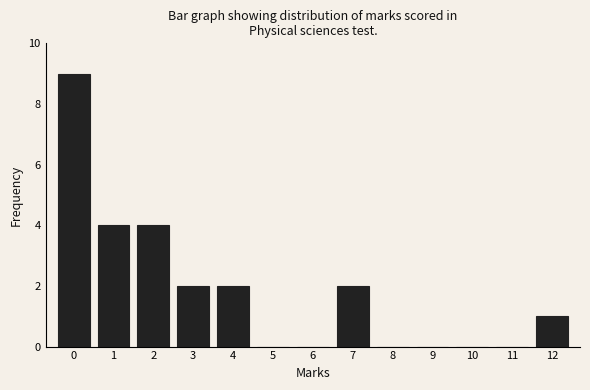

Reading right to left, what are all the values shown in this chart?

12=1	11=0	10=0	9=0	8=0	7=2	6=0	5=0	4=2	3=2	2=4	1=4	0=9